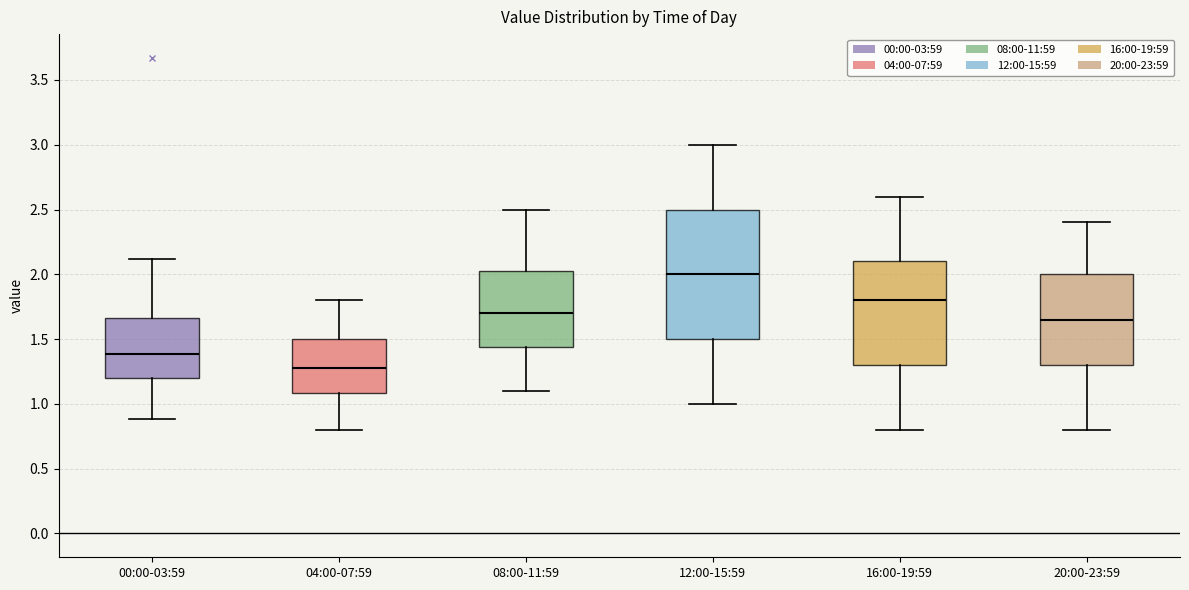

Reading left to right, transcribe this box plot: for each box, give where its median line is, the range the box spans, and where its two whiskers end, as read against the y-axis. The values are not printed on the chart, so give them approximately, as read against the axis.

00:00-03:59: median 1.40, box 1.20 to 1.65, whiskers 0.90 to 2.10
04:00-07:59: median 1.30, box 1.10 to 1.50, whiskers 0.80 to 1.80
08:00-11:59: median 1.70, box 1.45 to 2.05, whiskers 1.10 to 2.50
12:00-15:59: median 2.00, box 1.50 to 2.50, whiskers 1.00 to 3.00
16:00-19:59: median 1.80, box 1.30 to 2.10, whiskers 0.80 to 2.60
20:00-23:59: median 1.65, box 1.30 to 2.00, whiskers 0.80 to 2.40